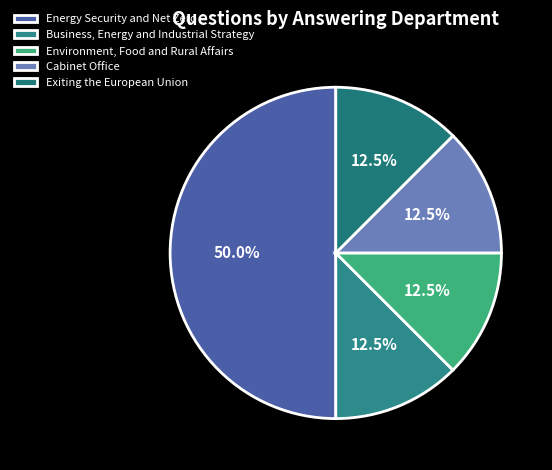

How many slices are in this pie chart?

5